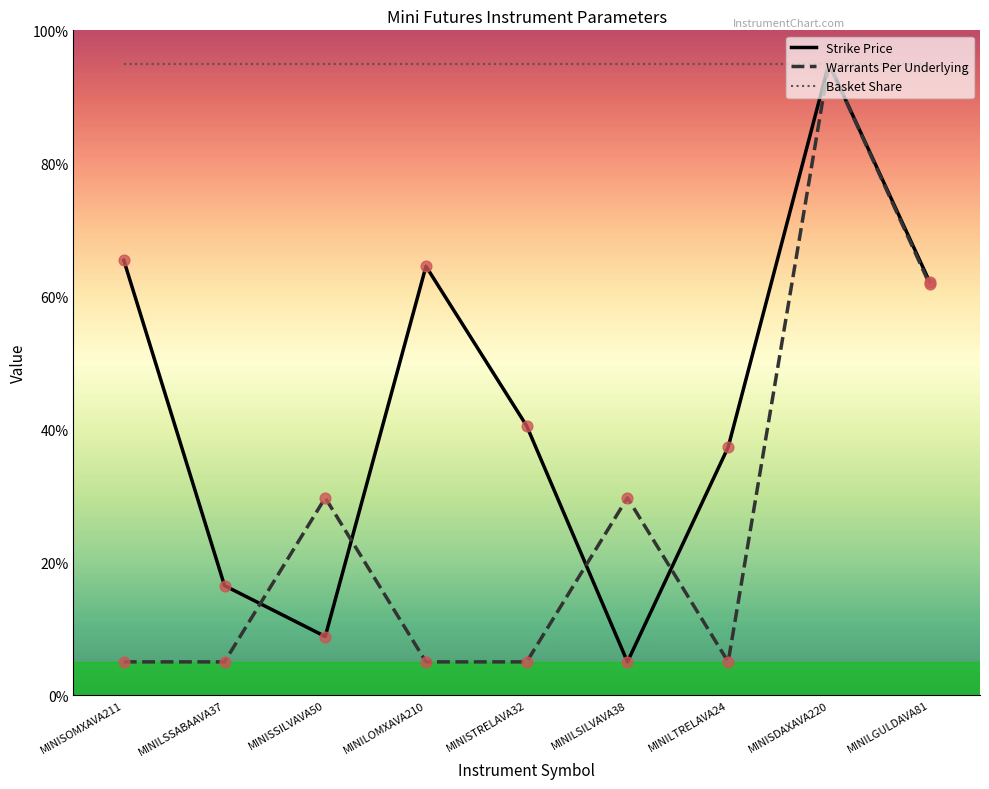

What position from the left is MINILOMXAVA210?

4